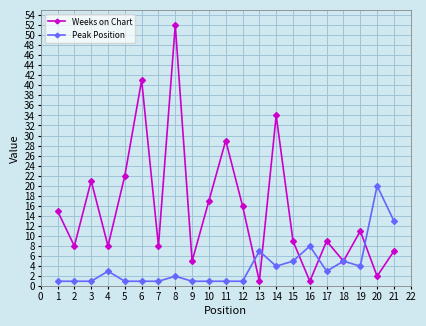

How many data points does each series have?

21